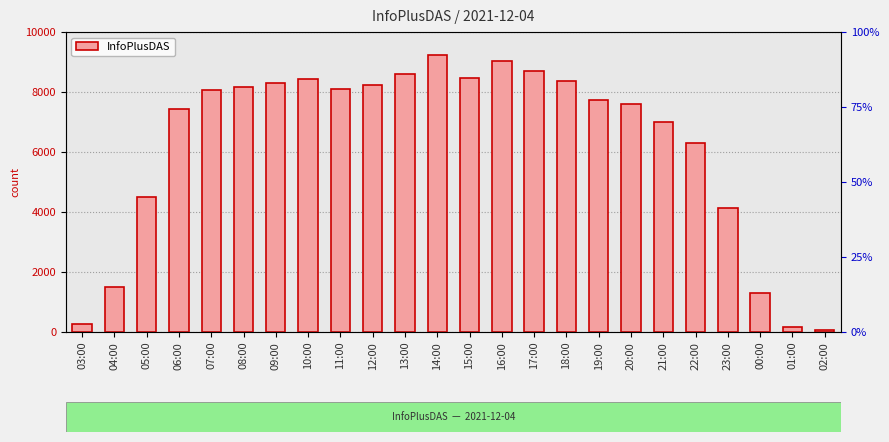

What is the label of the 14th bar from the right?

13:00